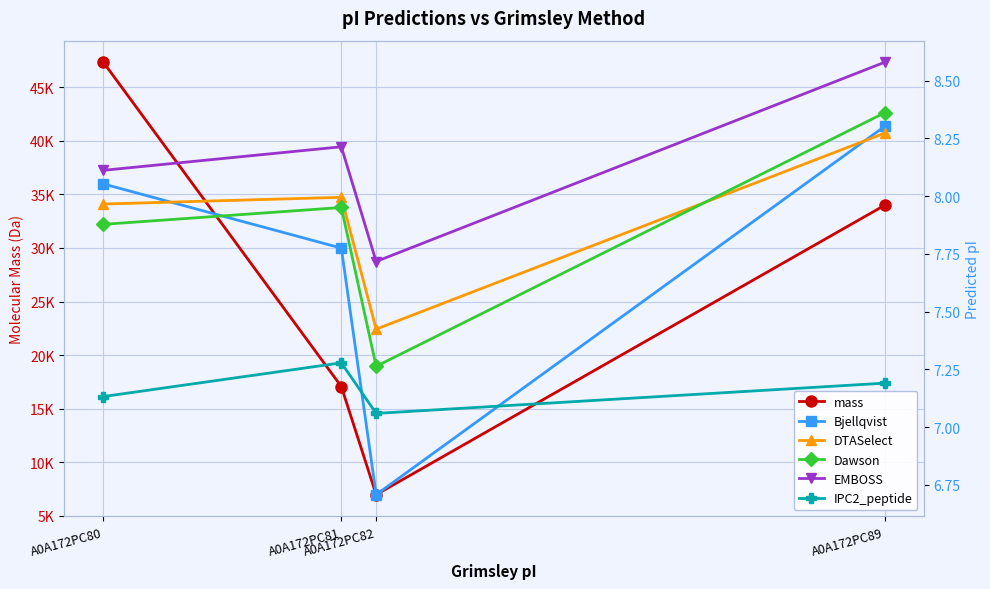

Reading left to right, what are all the values shown in this chart?

mass: 47315.0	17066.8	6982.2	33969.9
Bjellqvist: 8.1	7.8	6.7	8.3
DTASelect: 8.0	8.0	7.4	8.3
Dawson: 7.9	8.0	7.3	8.4
EMBOSS: 8.1	8.2	7.7	8.6
IPC2_peptide: 7.1	7.3	7.1	7.2